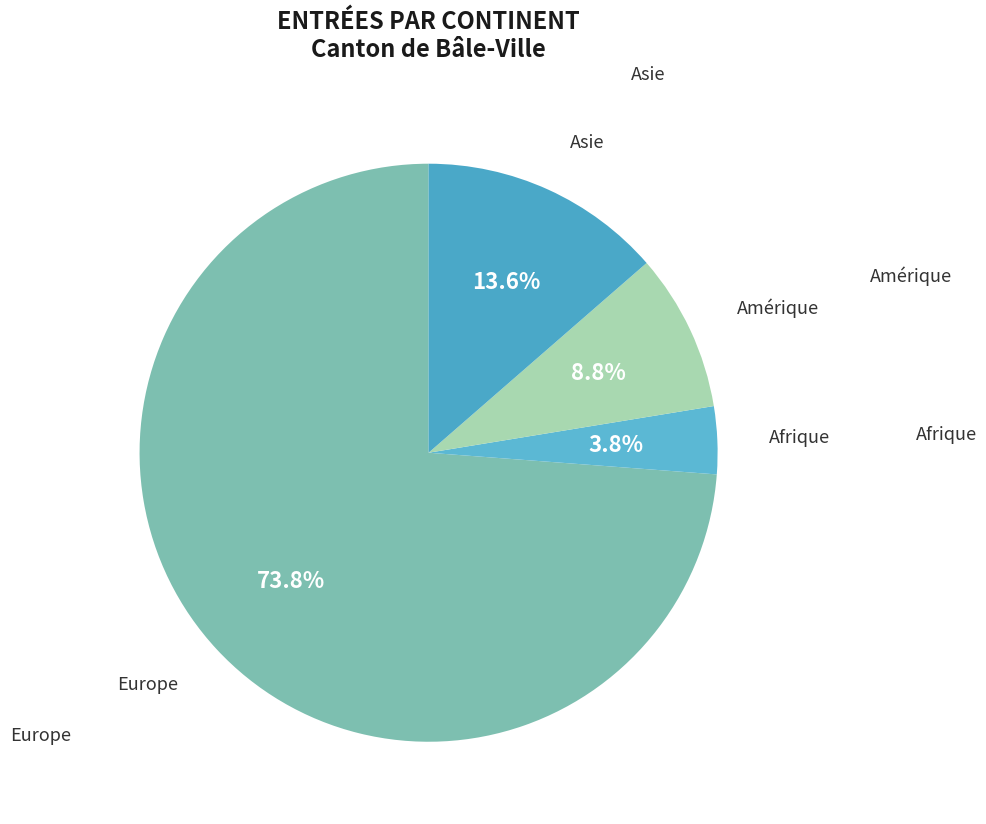

What is the majority slice?

Europe